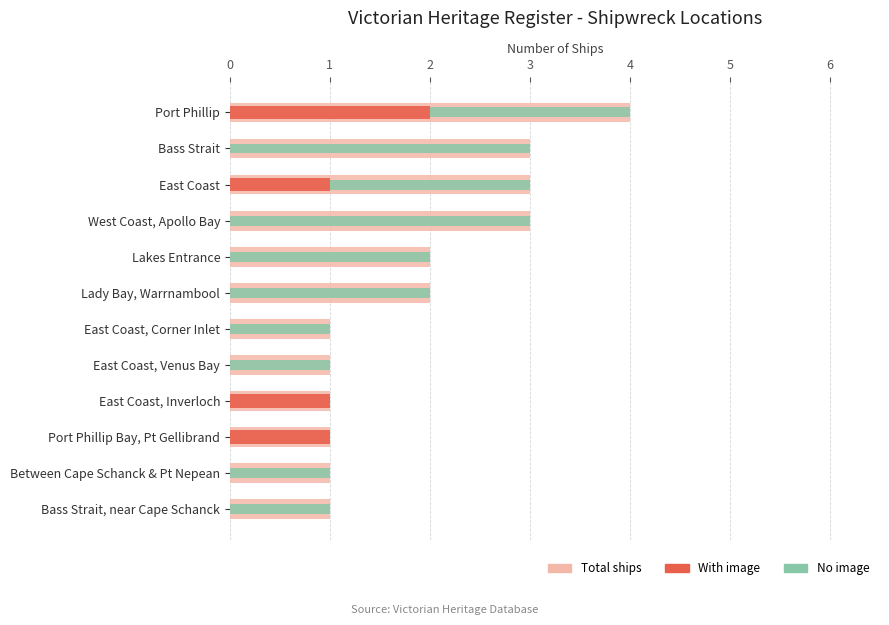

Between East Coast, Corner Inlet and East Coast, Inverloch, which is larger?

East Coast, Corner Inlet